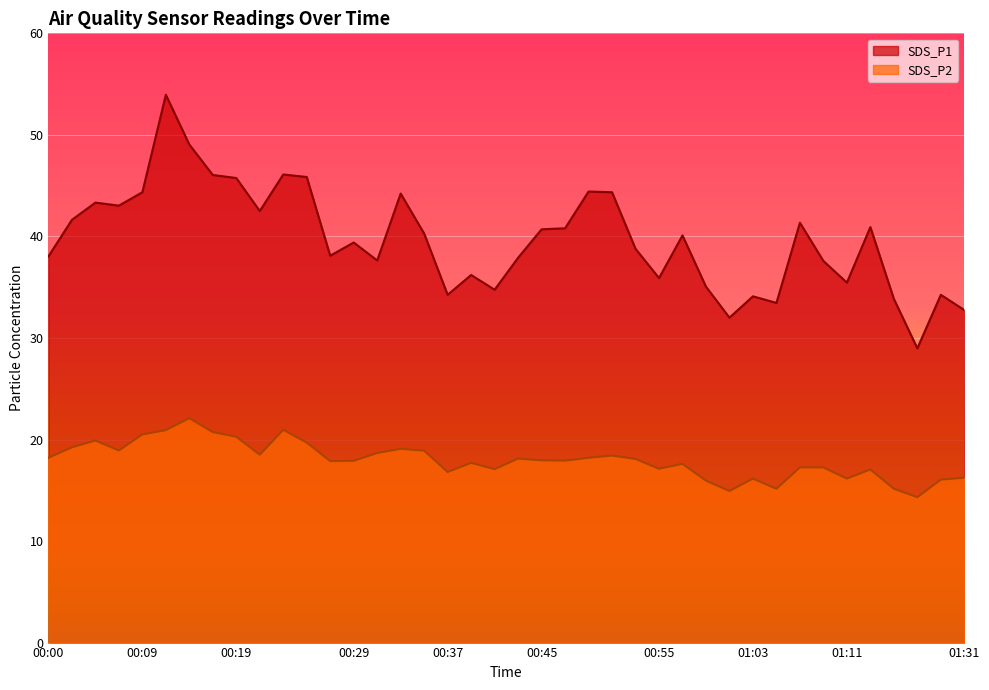

The SDS_P1 series shows 60.3 at 00:31. True or false?

False